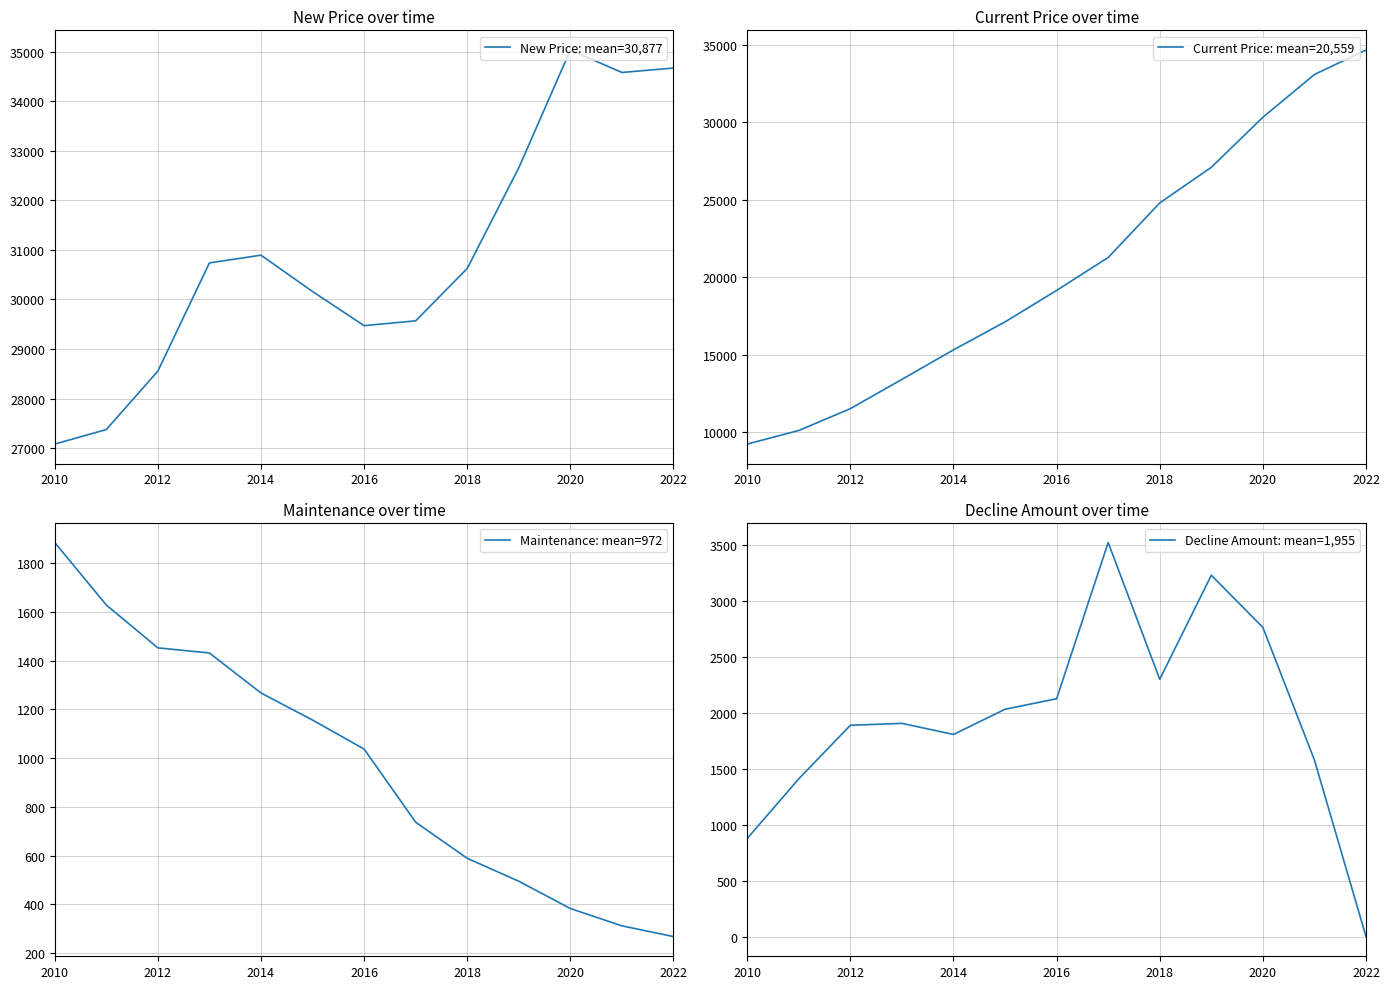

What is the sum of all New Price values?

401403